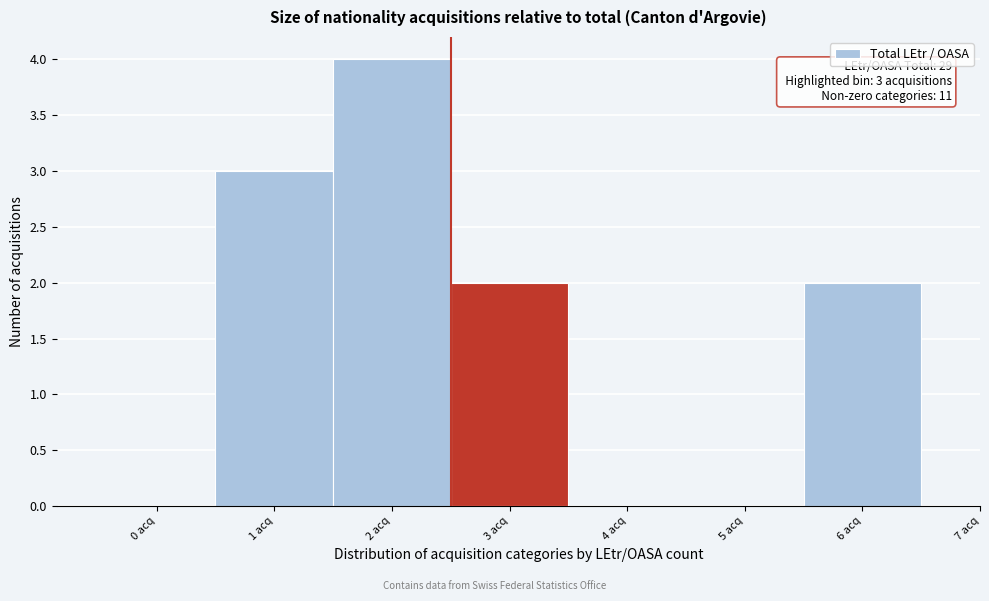

Reading left to right, extract all data points from this chart.

0 acq=0	1 acq=3	2 acq=4	3 acq=2	4 acq=0	5 acq=0	6 acq=2